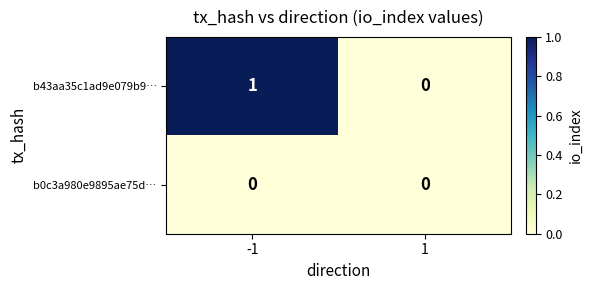

At which category is the sum across all series the highest?

-1